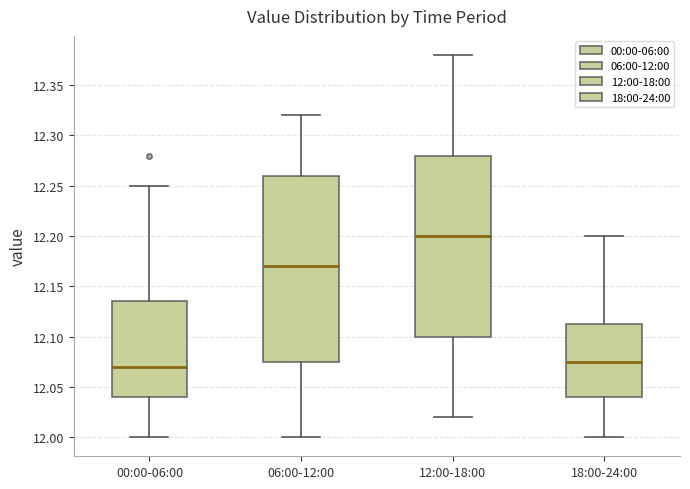

Reading left to right, transcribe this box plot: for each box, give where its median line is, the range the box spans, and where its two whiskers end, as read against the y-axis. The values are not printed on the chart, so give them approximately, as read against the axis.

00:00-06:00: median 12.070, box 12.040 to 12.135, whiskers 12.000 to 12.250
06:00-12:00: median 12.170, box 12.075 to 12.260, whiskers 12.000 to 12.320
12:00-18:00: median 12.200, box 12.100 to 12.280, whiskers 12.020 to 12.380
18:00-24:00: median 12.075, box 12.040 to 12.115, whiskers 12.000 to 12.200